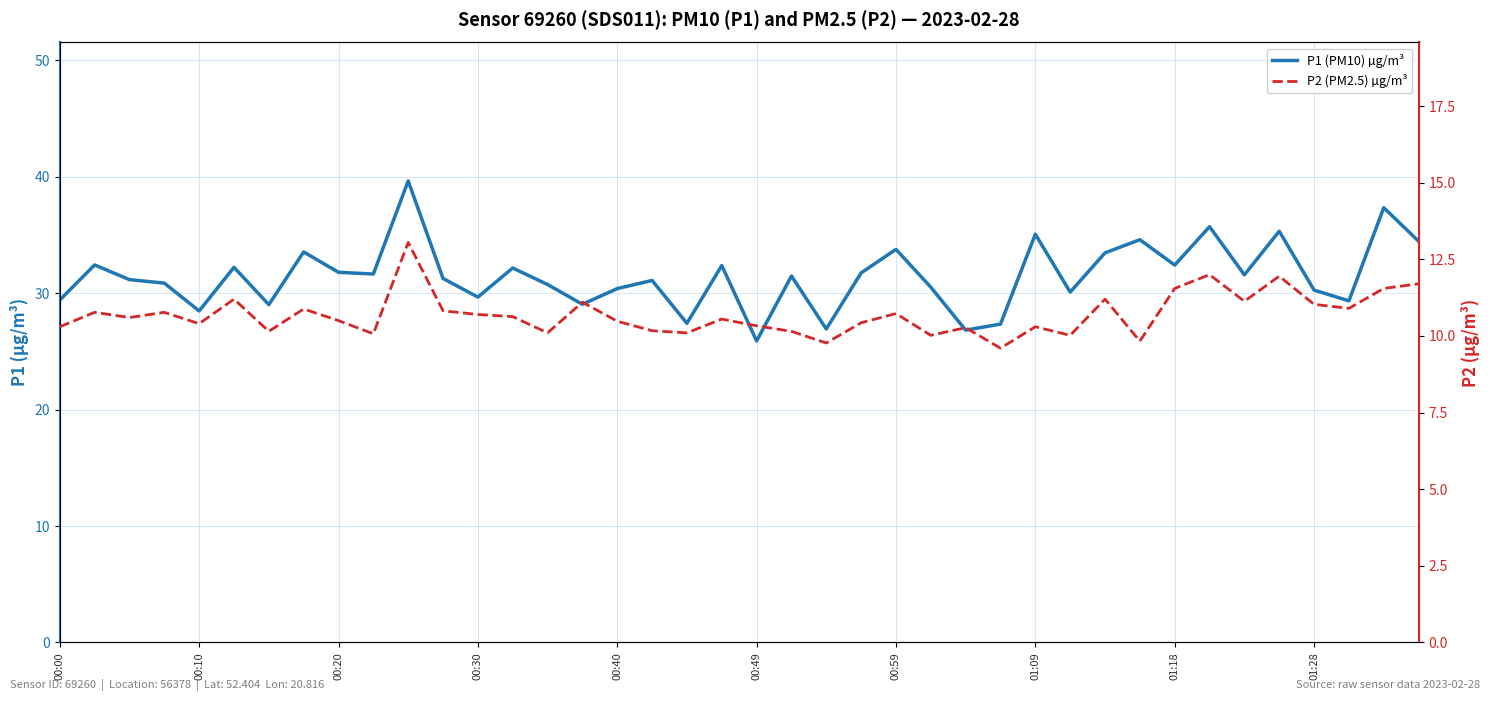

The value of P1 (PM10) µg/m³ at 21 is 20.7. True or false?

False